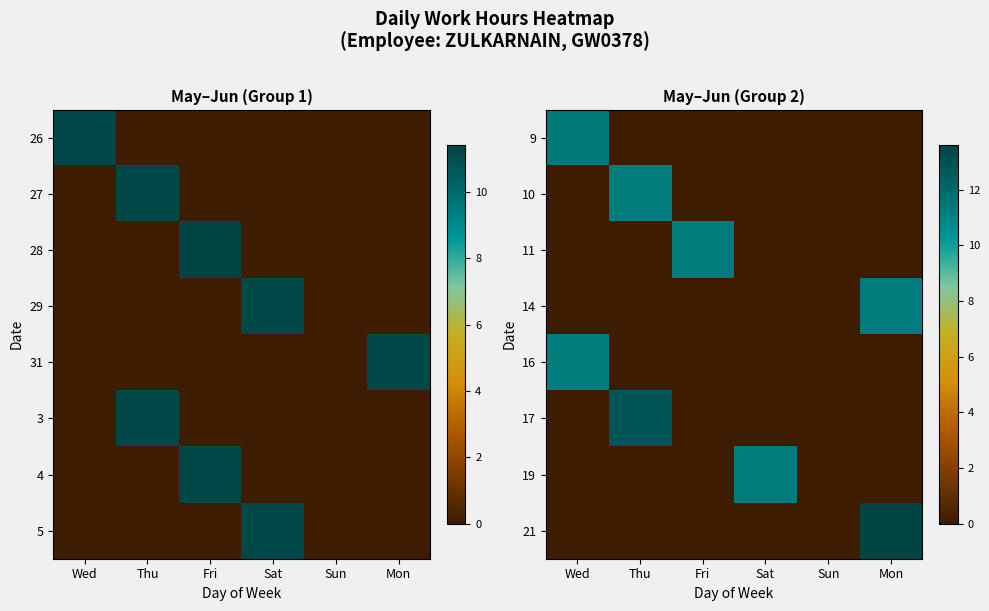

Which label corresponds to the largest value in the chart?

Mon